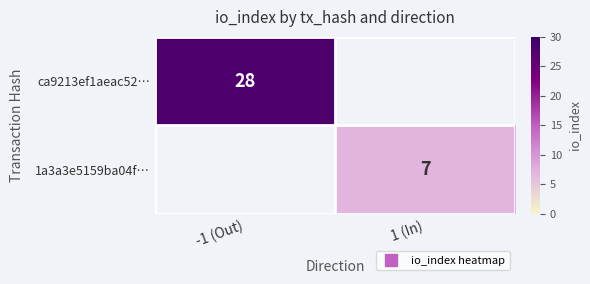

At how many categories does at least one series exceed 9?

1